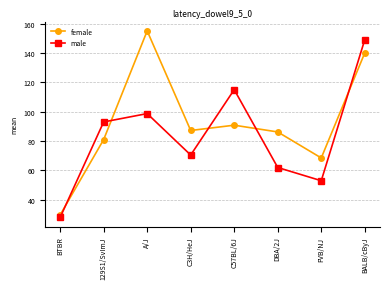

The male series shows 62.0 at DBA/2J. True or false?

True